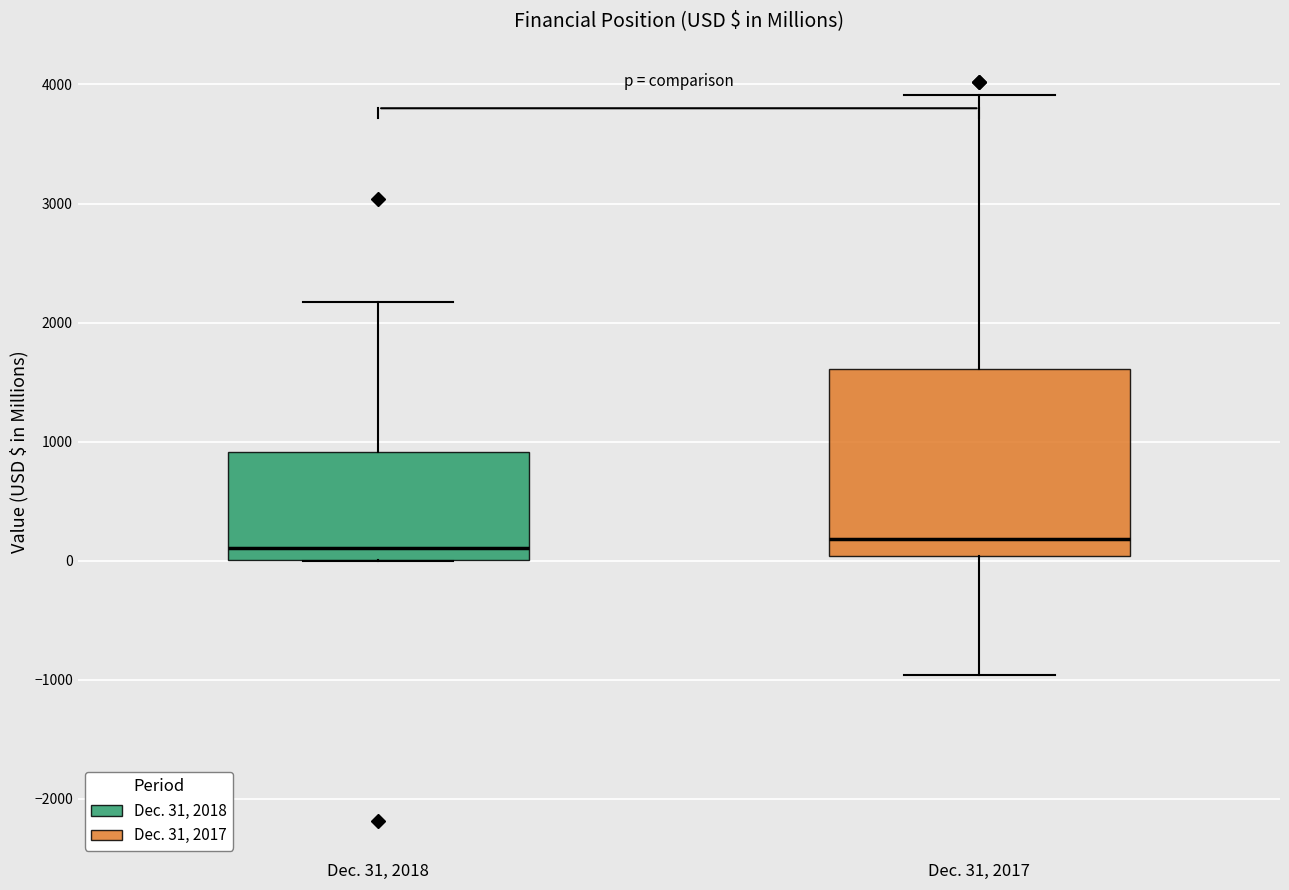

Comparing the boxes themselves (not the whiskers), which one is the tallest?

Dec. 31, 2017